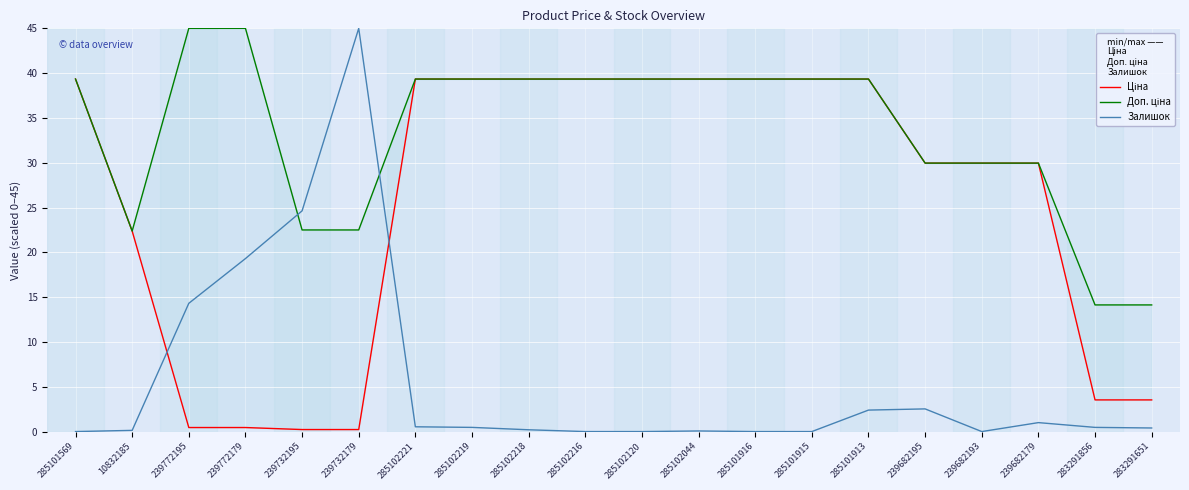

At which category does the chart reach its minimum across all series?

285101569